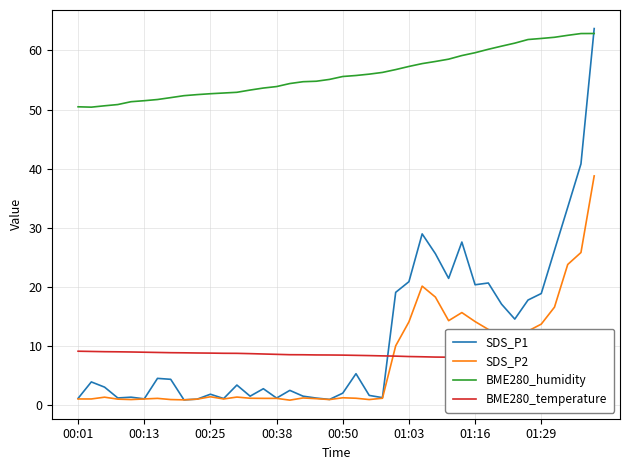

True or false: BME280_humidity has more than 1 points higher than both neighbors.

False